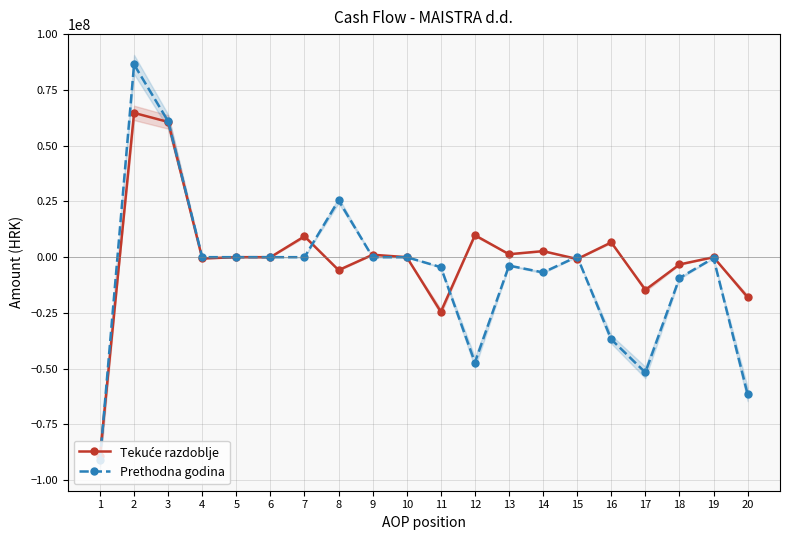

What is the difference between the Tekuće razdoblje values at 18 and 4?

2690204